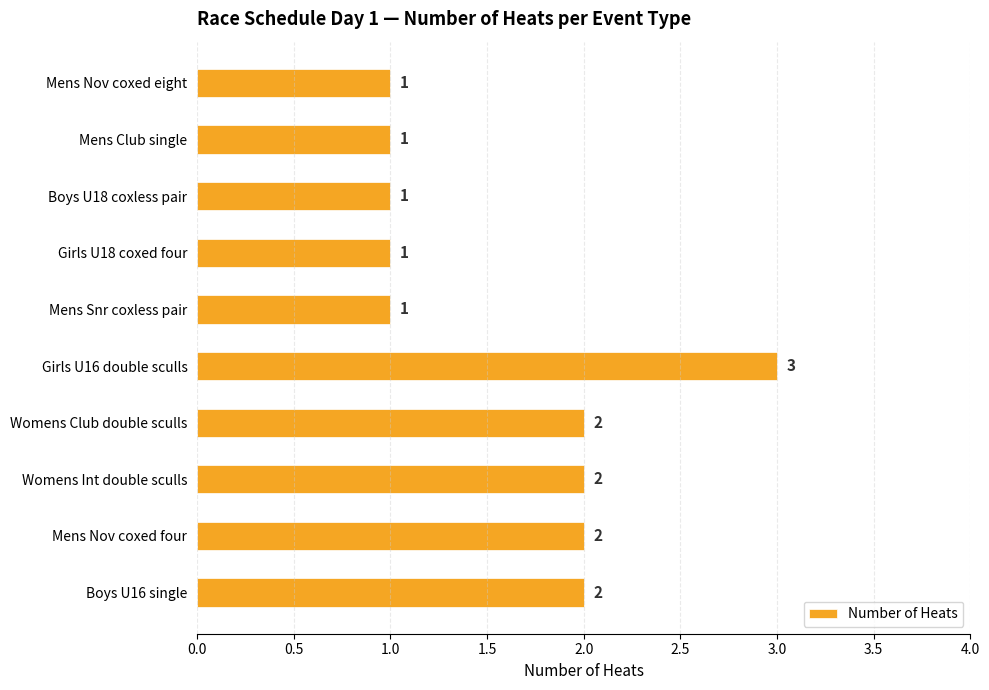

How many values are between 1 and 2?

9